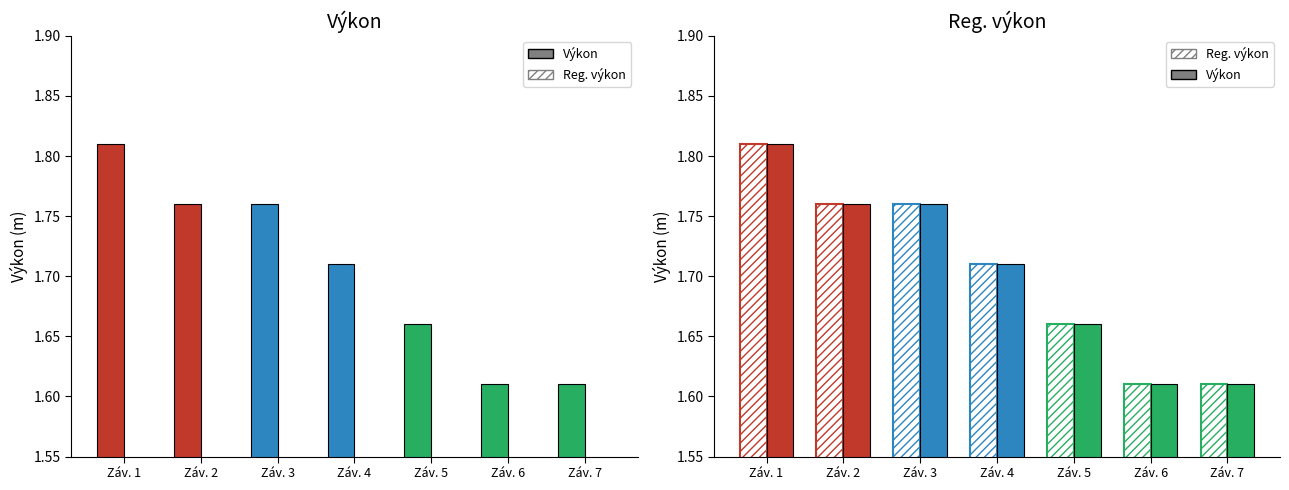

Does the chart contain any negative values?

No